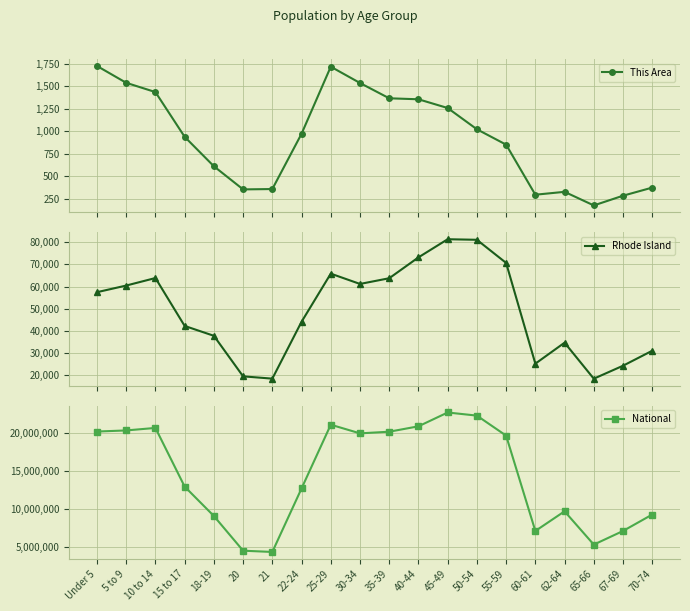

What is the average value of the National series?

14509549